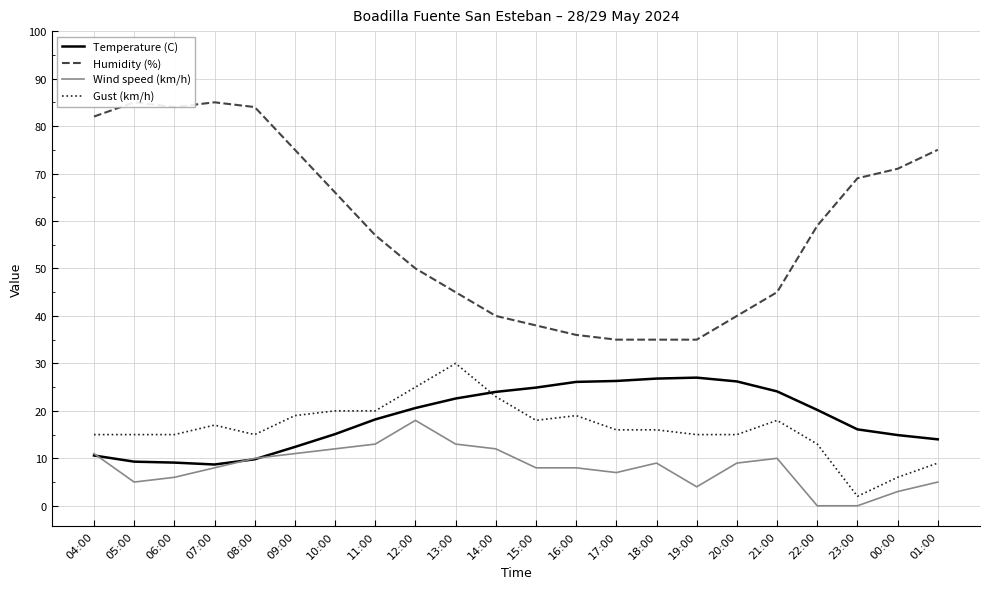

What is the difference between the maximum and minimum values in the Humidity (%) series?

50.0